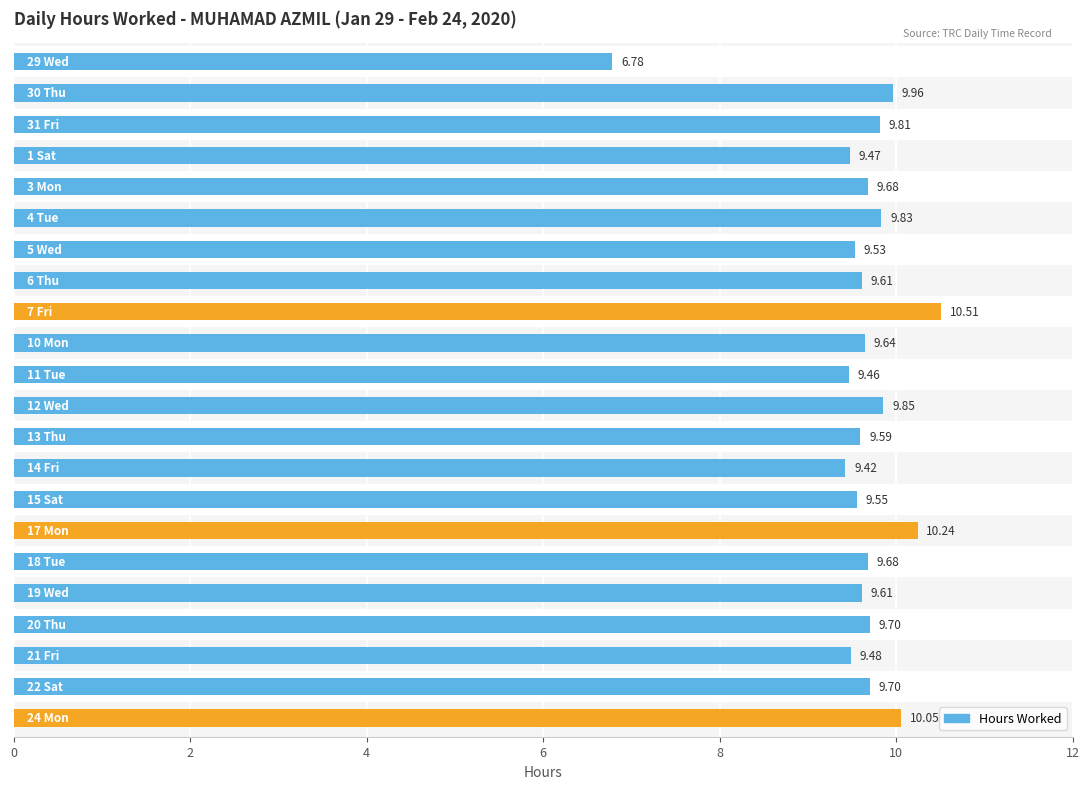

Reading right to left, transcribe all the data shown in this chart.

10.1	9.7	9.5	9.7	9.6	9.7	10.2	9.6	9.4	9.6	9.8	9.5	9.6	10.5	9.6	9.5	9.8	9.7	9.5	9.8	10.0	6.8